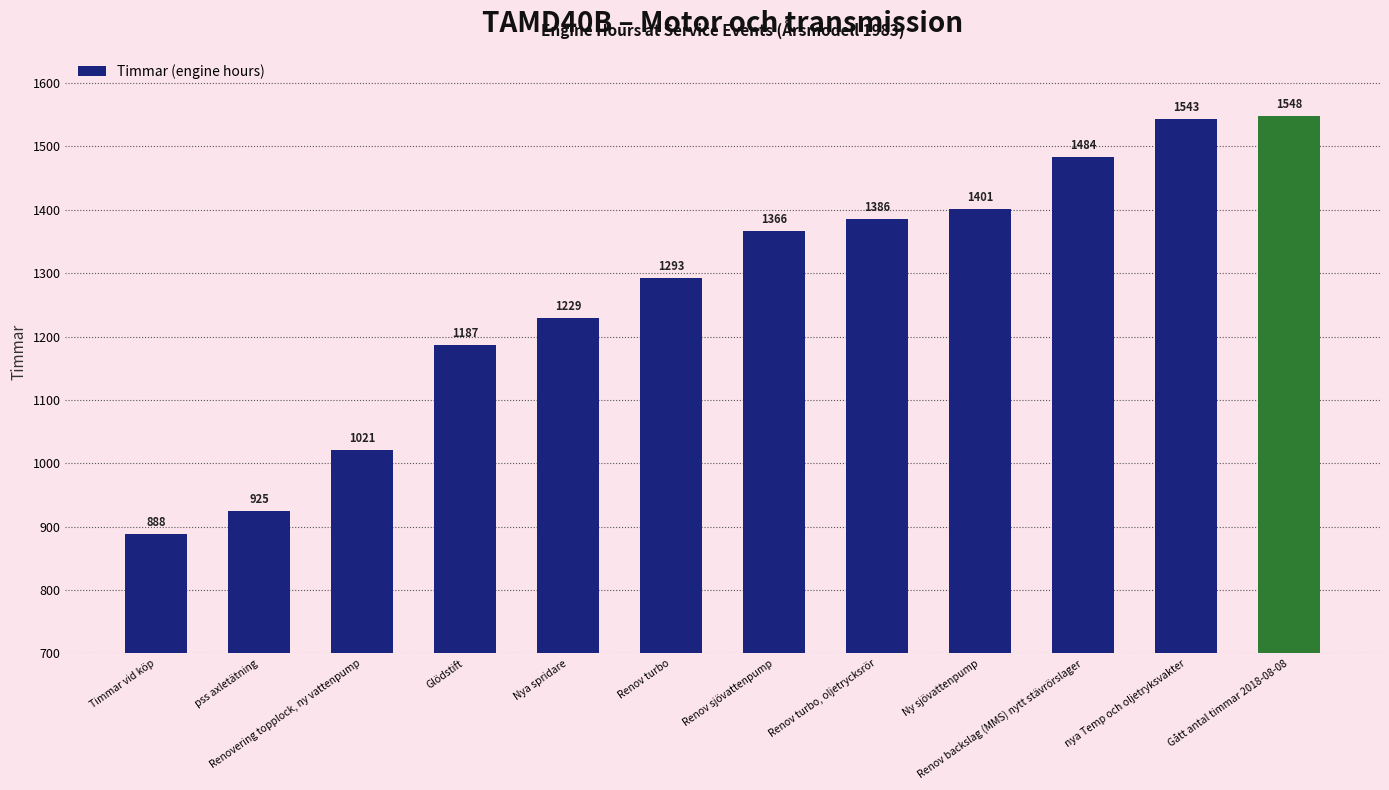

Reading right to left, list all the values displayed in this chart.

Gått antal timmar 2018-08-08=1548	nya Temp och oljetryksvakter=1543	Renov backslag (MMS) nytt stävrörslager=1484	Ny sjövattenpump=1401	Renov turbo, oljetrycksrör=1386	Renov sjövattenpump=1366	Renov turbo=1293	Nya spridare=1229	Glödstift=1187	Renovering topplock, ny vattenpump=1021	pss axletätning=925	Timmar vid köp=888